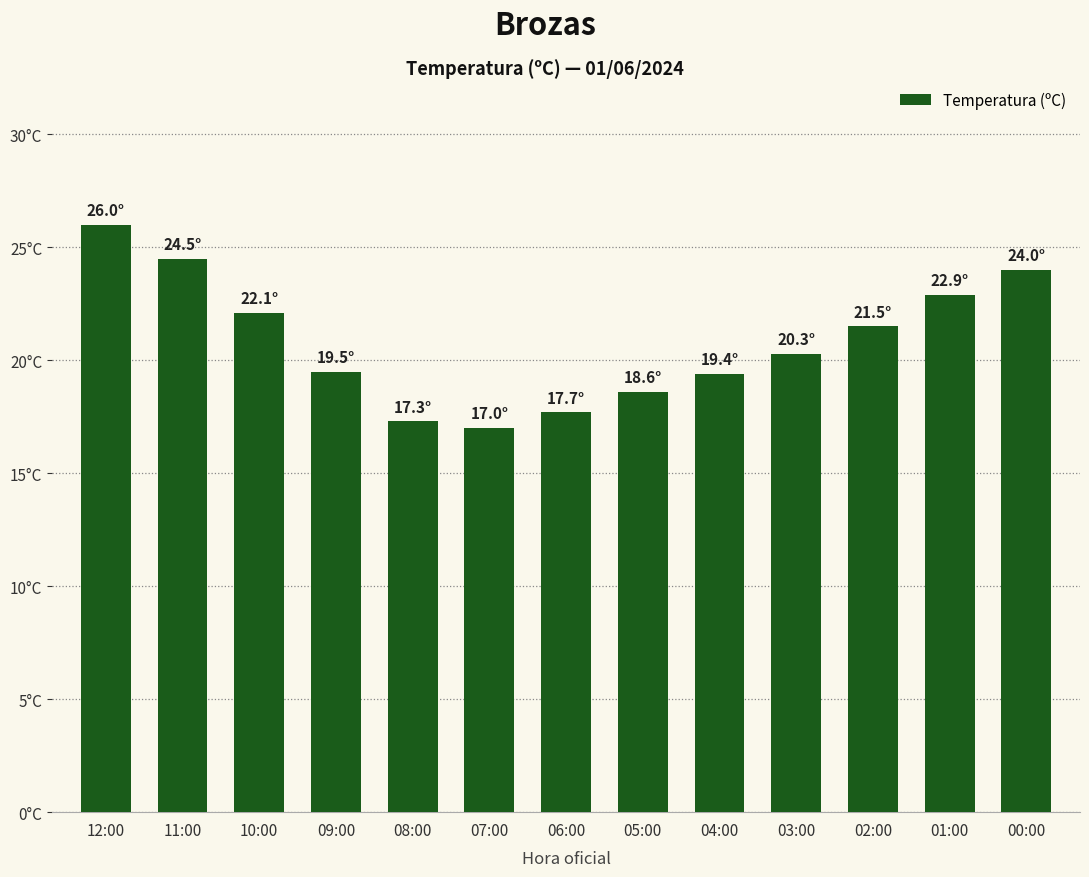

Are the bars horizontal?

No